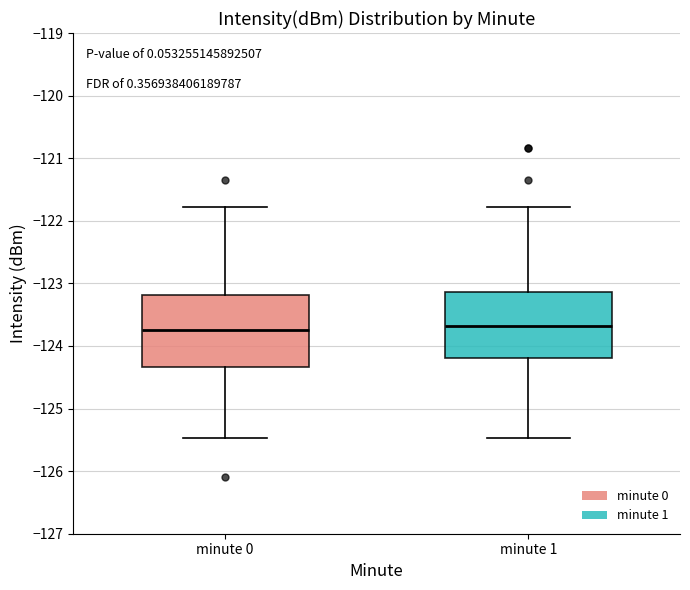

Reading left to right, read every box against the y-axis: the position of its median line, the range the box covers, and the ends of its whiskers. The values are not printed on the chart, so give them approximately, as read against the axis.

minute 0: median -123.8, box -124.3 to -123.2, whiskers -125.5 to -121.8
minute 1: median -123.7, box -124.2 to -123.1, whiskers -125.5 to -121.8